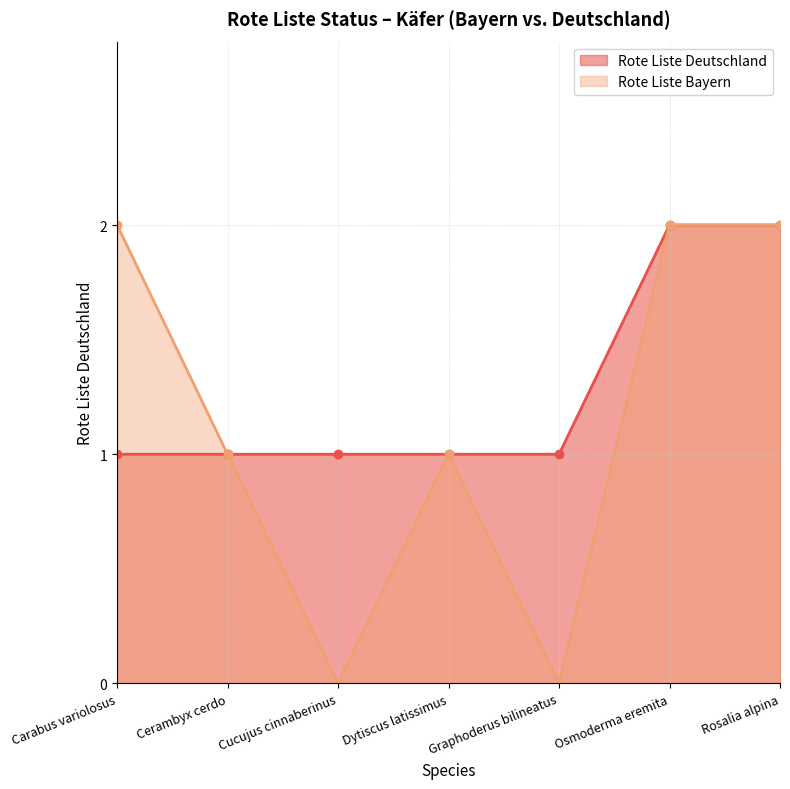

What is the change in value from Cucujus cinnaberinus to Osmoderma eremita?

+1